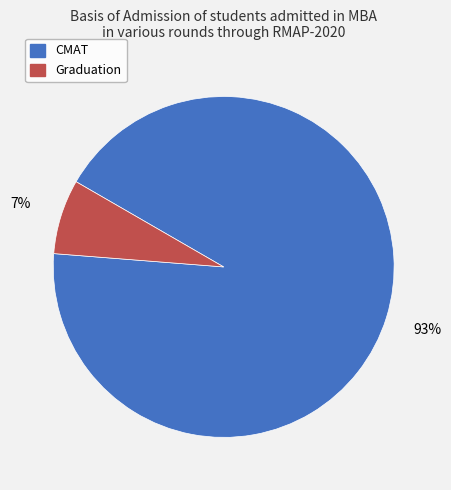

Does Graduation account for over 50% of the chart?

No